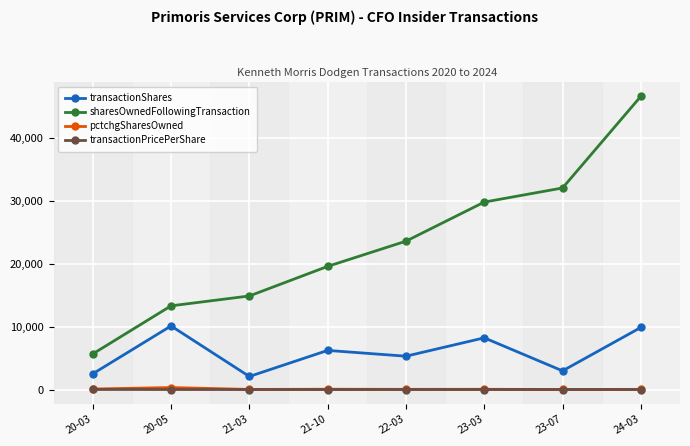

At how many categories does at least one series exceed 36075?

1